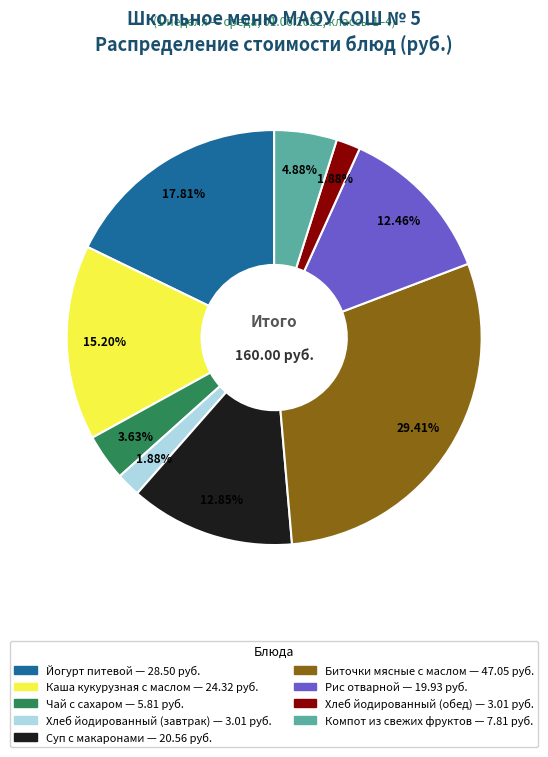

Which has a higher value, Суп с макаронами or Чай с сахаром?

Суп с макаронами